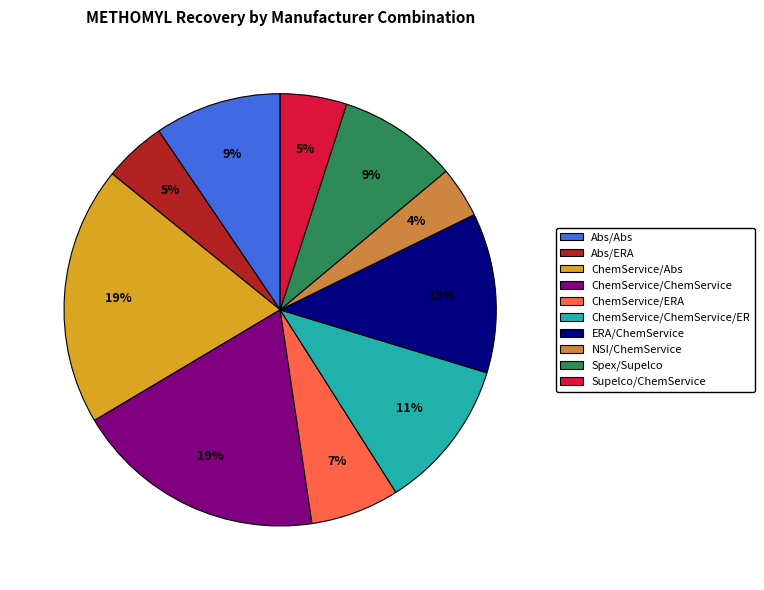

Is there a majority slice in this chart?

No